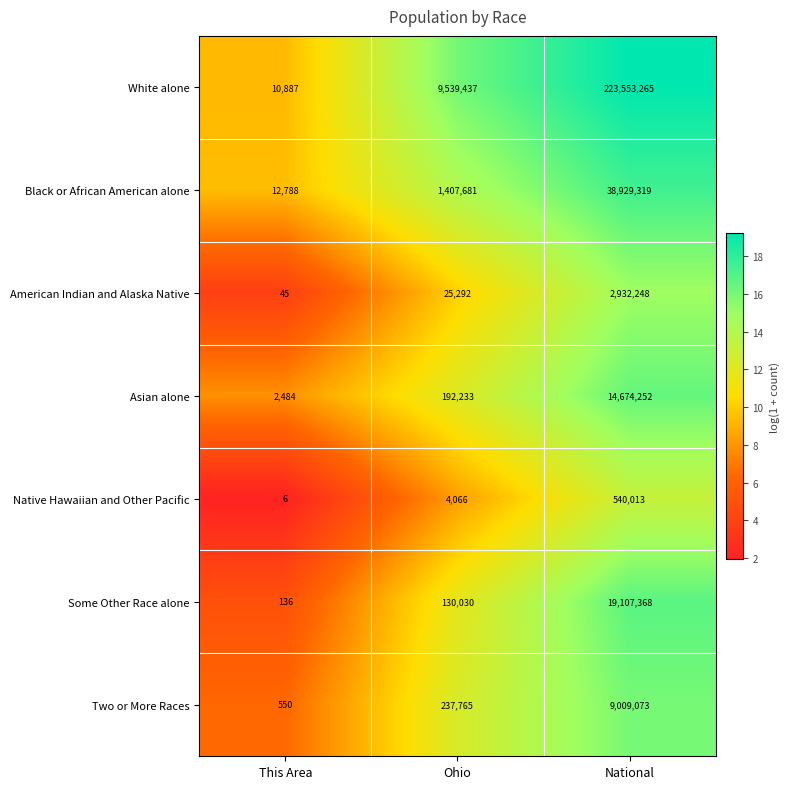

Rank the series at This Area from lowest to highest value.

Native Hawaiian and Other Pacific, American Indian and Alaska Native, Some Other Race alone, Two or More Races, Asian alone, White alone, Black or African American alone